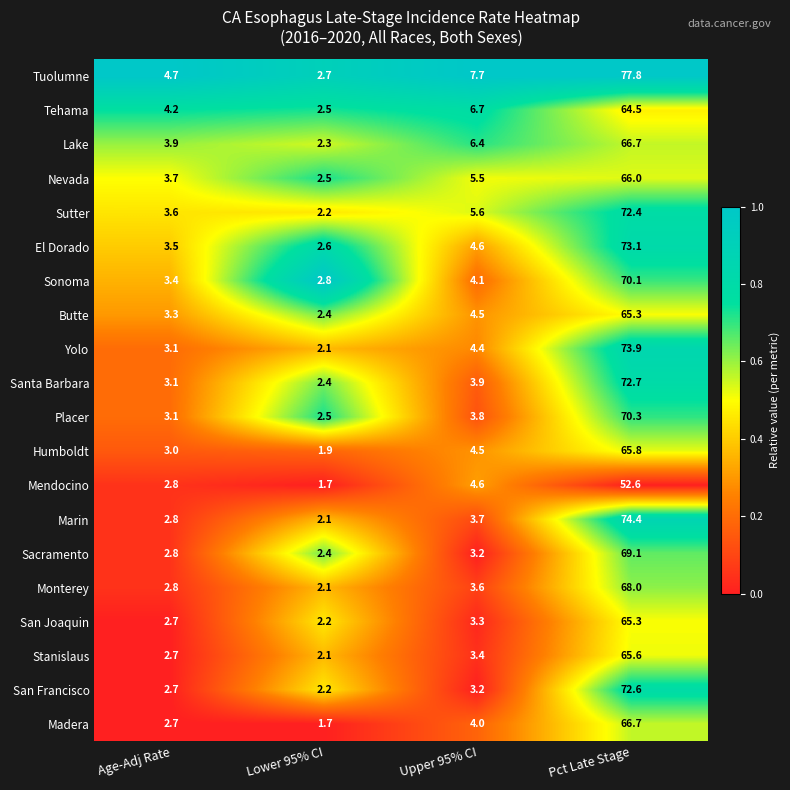

Rank the categories by Butte value from lowest to highest.

Lower 95% CI, Age-Adj Rate, Upper 95% CI, Pct Late Stage